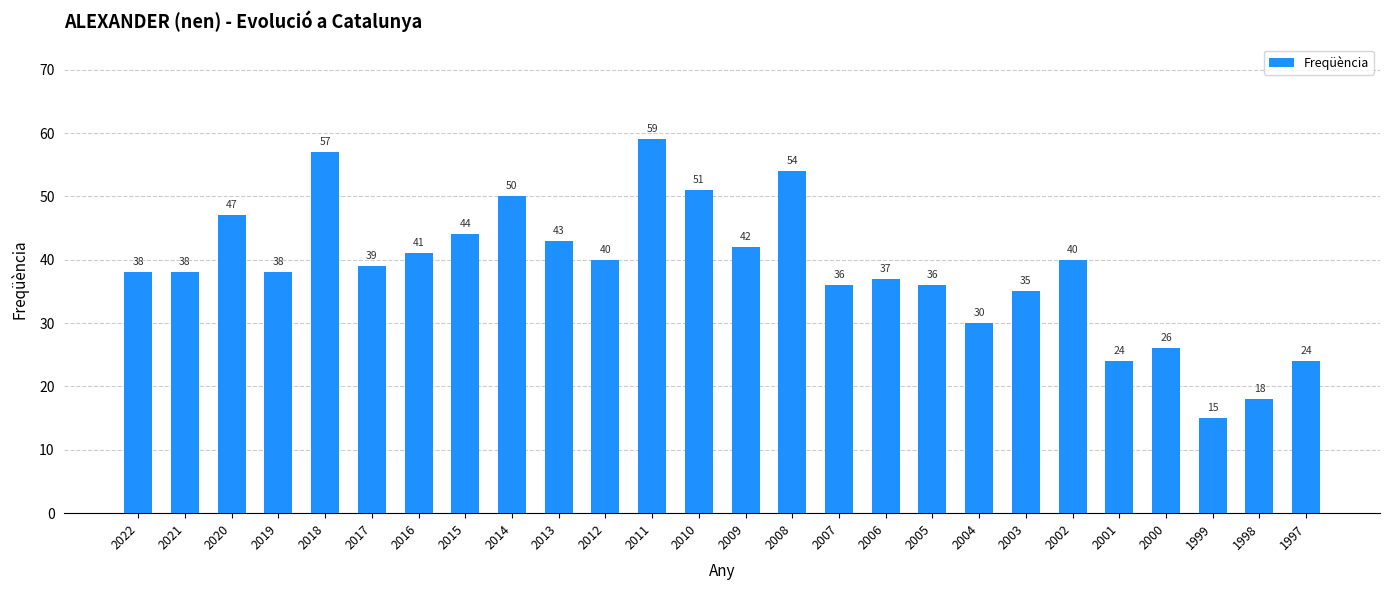

The chart shows a value of 63 at 2021. True or false?

False